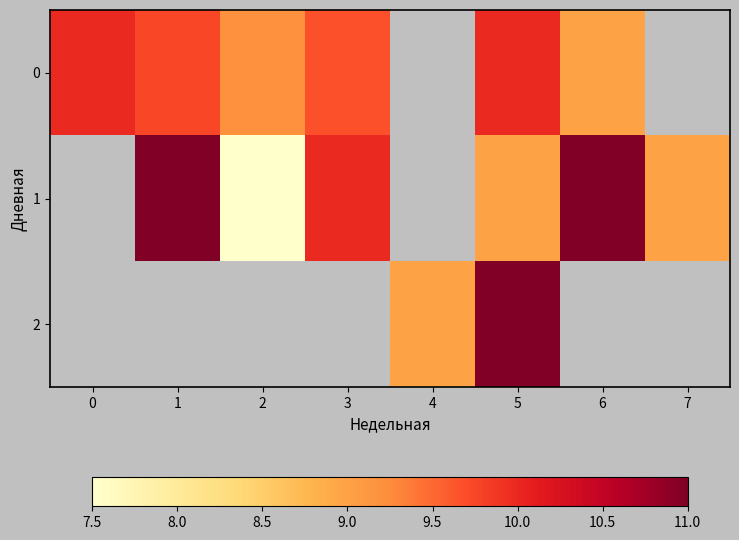

How many data points in 2 are above 9?

1